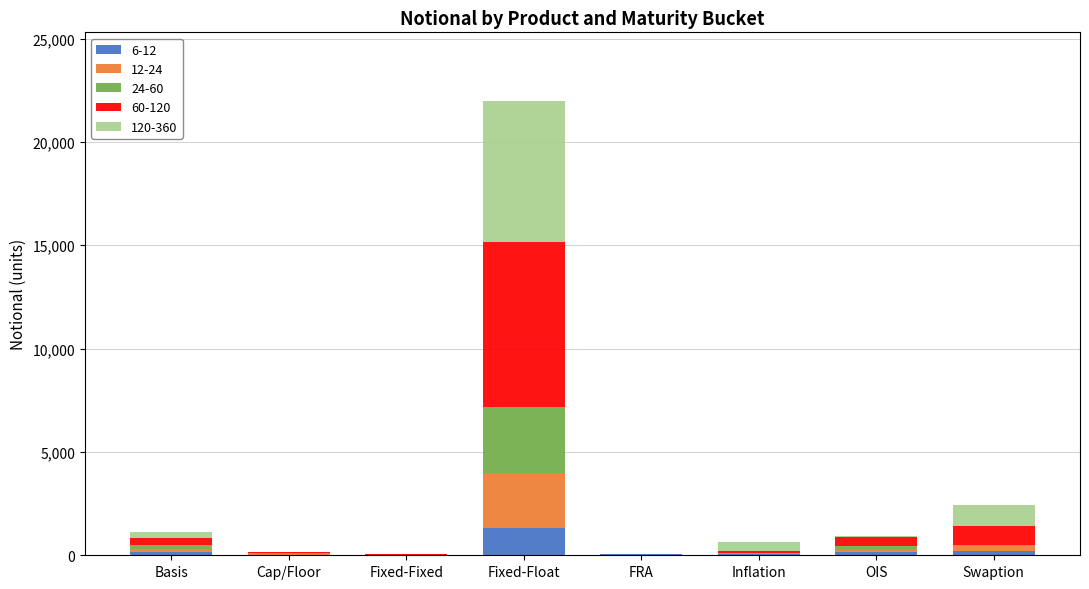

At which category is the sum across all series the highest?

Fixed-Float